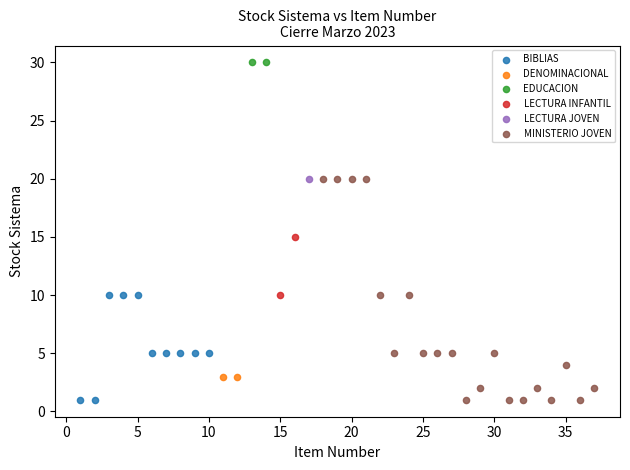

What are all the series names shown in the legend?

BIBLIAS, DENOMINACIONAL, EDUCACION, LECTURA INFANTIL, LECTURA JOVEN, MINISTERIO JOVEN